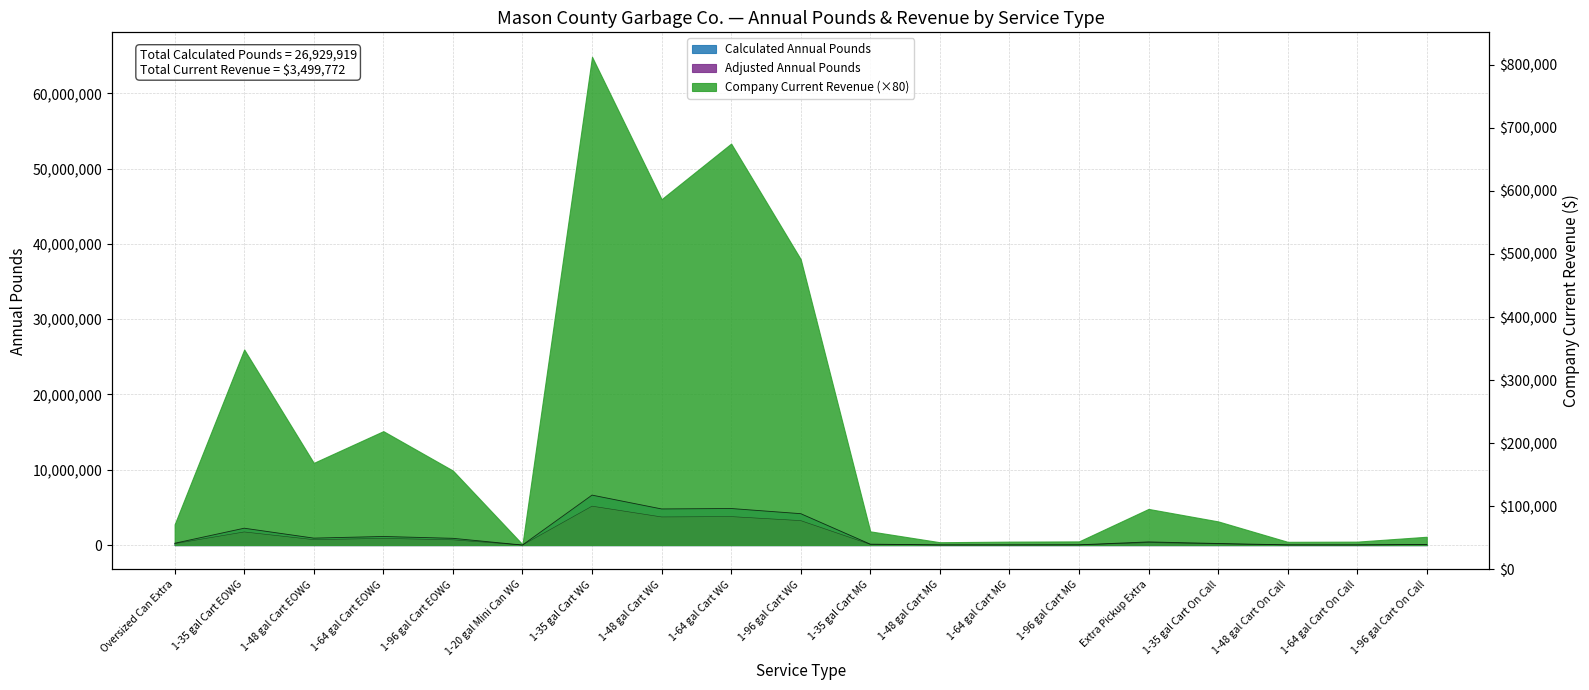

At which label does Adjusted Annual Pounds reach its minimum?

1-20 gal Mini Can WG